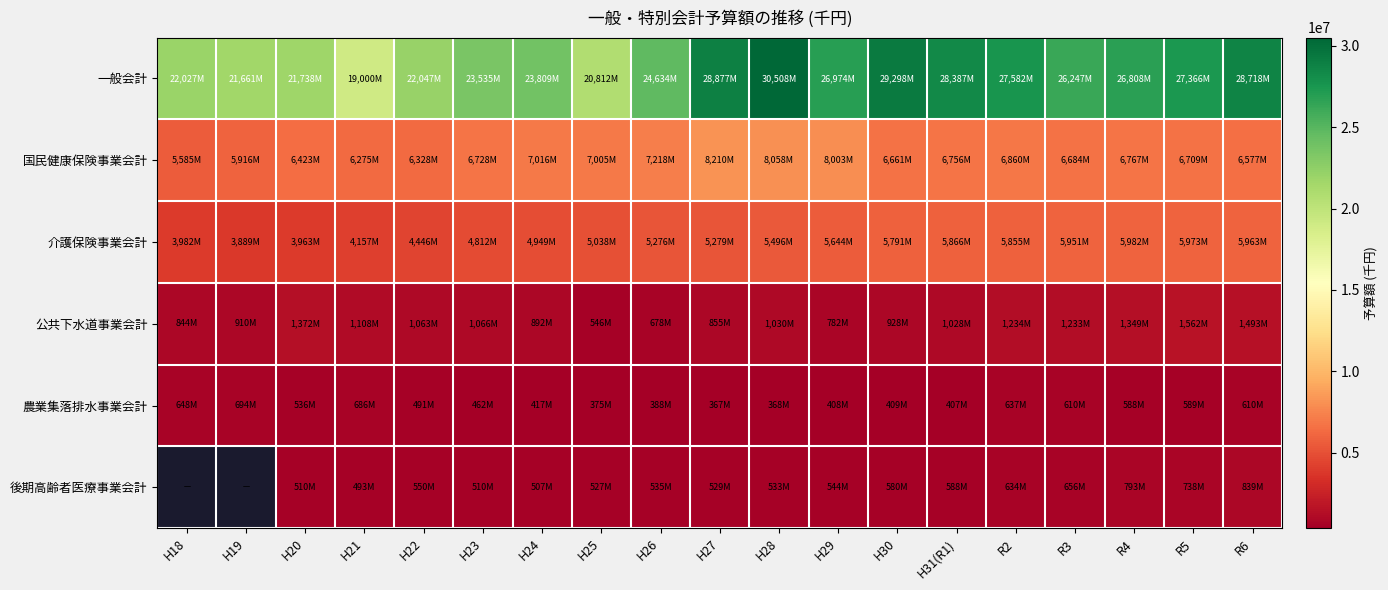

What value does the 農業集落排水事業会計 series have at H25?

375780.0